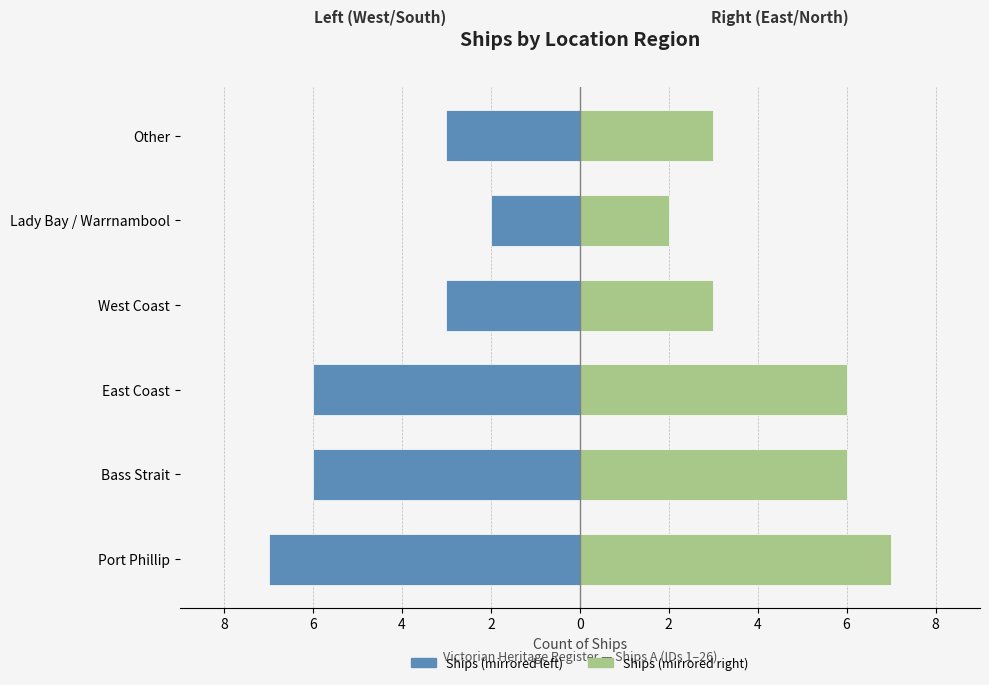

Where does the Count (Left) series first go above -3?

Lady Bay / Warrnambool